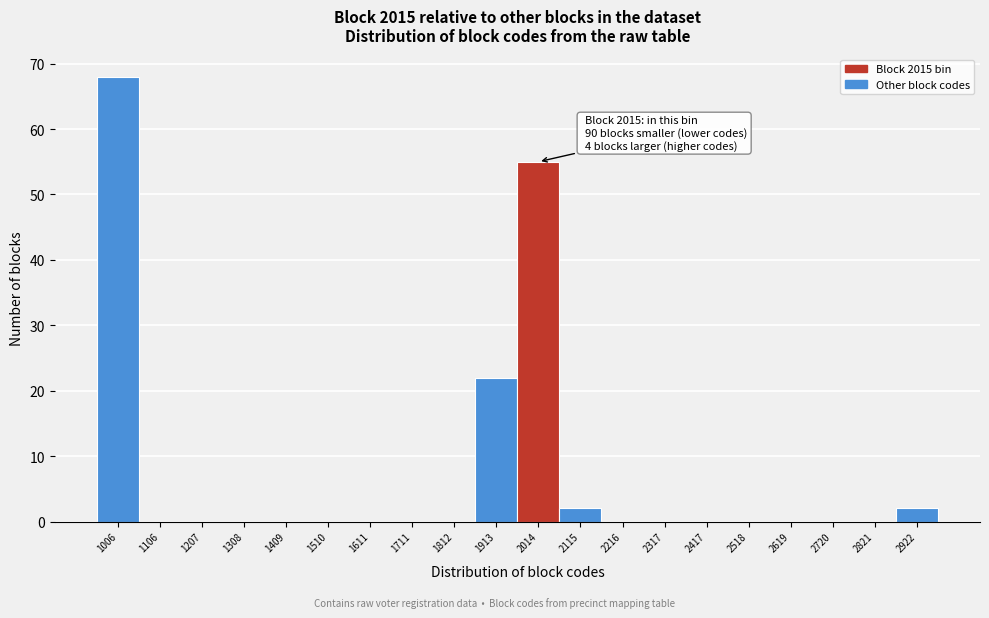

Reading left to right, extract all data points from this chart.

1006=68	1106=0	1207=0	1308=0	1409=0	1510=0	1611=0	1711=0	1812=0	1913=22	2014=55	2115=2	2216=0	2317=0	2417=0	2518=0	2619=0	2720=0	2821=0	2922=2